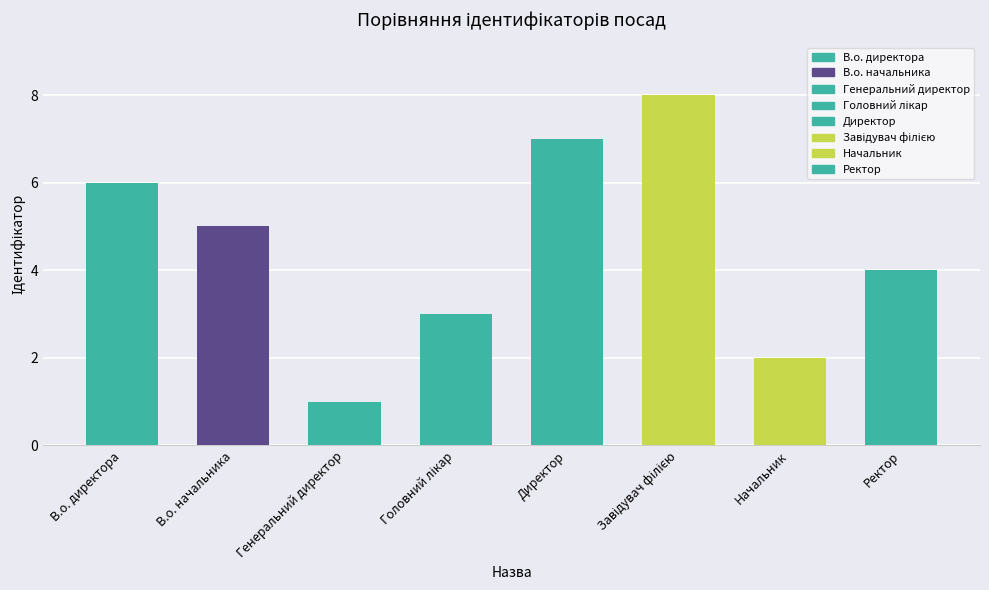

What is the change in value from В.о. начальника to Начальник?

-3